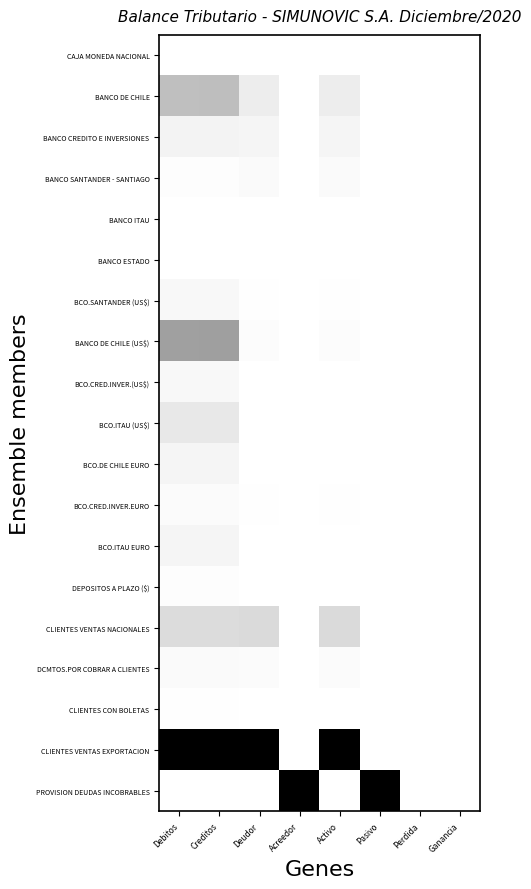

Reading right to left, transcribe all the data shown in this chart.

CAJA MONEDA NACIONAL: Ganancia=0.0	Perdida=0.0	Pasivo=0.0	Activo=0.0	Acreedor=0.0	Deudor=0.0	Creditos=0.0	Debitos=0.0
BANCO DE CHILE: Ganancia=0.0	Perdida=0.0	Pasivo=0.0	Activo=0.1	Acreedor=0.0	Deudor=0.1	Creditos=0.3	Debitos=0.3
BANCO CREDITO E INVERSIONES: Ganancia=0.0	Perdida=0.0	Pasivo=0.0	Activo=0.0	Acreedor=0.0	Deudor=0.0	Creditos=0.0	Debitos=0.0
BANCO SANTANDER - SANTIAGO: Ganancia=0.0	Perdida=0.0	Pasivo=0.0	Activo=0.0	Acreedor=0.0	Deudor=0.0	Creditos=0.0	Debitos=0.0
BANCO ITAU: Ganancia=0.0	Perdida=0.0	Pasivo=0.0	Activo=0.0	Acreedor=0.0	Deudor=0.0	Creditos=0.0	Debitos=0.0
BANCO ESTADO: Ganancia=0.0	Perdida=0.0	Pasivo=0.0	Activo=0.0	Acreedor=0.0	Deudor=0.0	Creditos=0.0	Debitos=0.0
BCO.SANTANDER (US$): Ganancia=0.0	Perdida=0.0	Pasivo=0.0	Activo=0.0	Acreedor=0.0	Deudor=0.0	Creditos=0.0	Debitos=0.0
BANCO DE CHILE (US$): Ganancia=0.0	Perdida=0.0	Pasivo=0.0	Activo=0.0	Acreedor=0.0	Deudor=0.0	Creditos=0.4	Debitos=0.4
BCO.CRED.INVER.(US$): Ganancia=0.0	Perdida=0.0	Pasivo=0.0	Activo=0.0	Acreedor=0.0	Deudor=0.0	Creditos=0.0	Debitos=0.0
BCO.ITAU (US$): Ganancia=0.0	Perdida=0.0	Pasivo=0.0	Activo=0.0	Acreedor=0.0	Deudor=0.0	Creditos=0.1	Debitos=0.1
BCO.DE CHILE EURO: Ganancia=0.0	Perdida=0.0	Pasivo=0.0	Activo=0.0	Acreedor=0.0	Deudor=0.0	Creditos=0.0	Debitos=0.0
BCO.CRED.INVER.EURO: Ganancia=0.0	Perdida=0.0	Pasivo=0.0	Activo=0.0	Acreedor=0.0	Deudor=0.0	Creditos=0.0	Debitos=0.0
BCO.ITAU EURO: Ganancia=0.0	Perdida=0.0	Pasivo=0.0	Activo=0.0	Acreedor=0.0	Deudor=0.0	Creditos=0.0	Debitos=0.0
DEPOSITOS A PLAZO ($): Ganancia=0.0	Perdida=0.0	Pasivo=0.0	Activo=0.0	Acreedor=0.0	Deudor=0.0	Creditos=0.0	Debitos=0.0
CLIENTES VENTAS NACIONALES: Ganancia=0.0	Perdida=0.0	Pasivo=0.0	Activo=0.1	Acreedor=0.0	Deudor=0.1	Creditos=0.1	Debitos=0.1
DCMTOS.POR COBRAR A CLIENTES: Ganancia=0.0	Perdida=0.0	Pasivo=0.0	Activo=0.0	Acreedor=0.0	Deudor=0.0	Creditos=0.0	Debitos=0.0
CLIENTES CON BOLETAS: Ganancia=0.0	Perdida=0.0	Pasivo=0.0	Activo=0.0	Acreedor=0.0	Deudor=0.0	Creditos=0.0	Debitos=0.0
CLIENTES VENTAS EXPORTACION: Ganancia=0.0	Perdida=0.0	Pasivo=0.0	Activo=1.0	Acreedor=0.0	Deudor=1.0	Creditos=1.0	Debitos=1.0
PROVISION DEUDAS INCOBRABLES: Ganancia=0.0	Perdida=0.0	Pasivo=1.0	Activo=0.0	Acreedor=1.0	Deudor=0.0	Creditos=0.0	Debitos=0.0